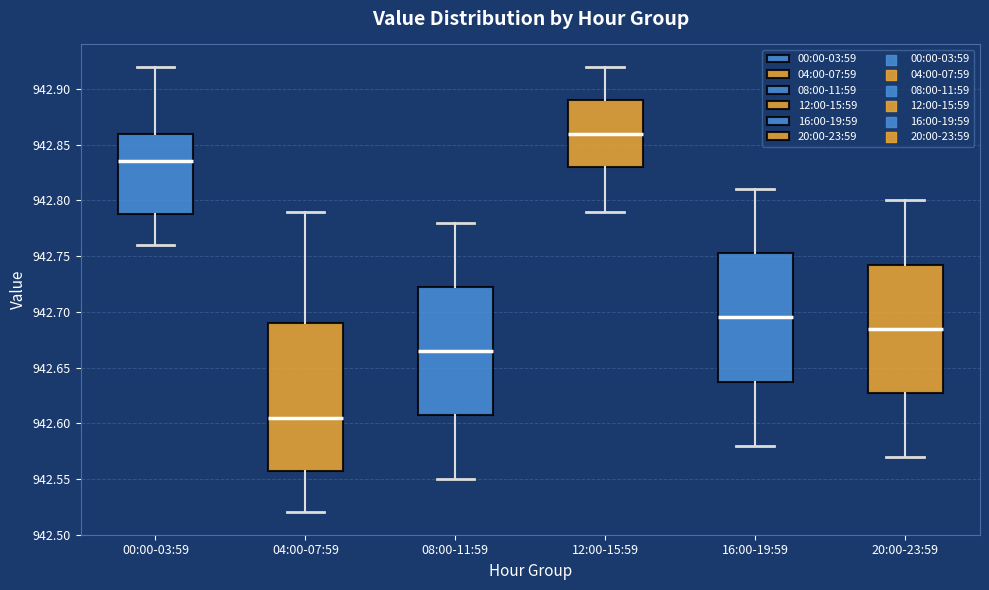

Reading left to right, transcribe this box plot: for each box, give where its median line is, the range the box spans, and where its two whiskers end, as read against the y-axis. The values are not printed on the chart, so give them approximately, as read against the axis.

00:00-03:59: median 942.835, box 942.790 to 942.860, whiskers 942.760 to 942.920
04:00-07:59: median 942.605, box 942.560 to 942.690, whiskers 942.520 to 942.790
08:00-11:59: median 942.665, box 942.610 to 942.725, whiskers 942.550 to 942.780
12:00-15:59: median 942.860, box 942.830 to 942.890, whiskers 942.790 to 942.920
16:00-19:59: median 942.695, box 942.640 to 942.755, whiskers 942.580 to 942.810
20:00-23:59: median 942.685, box 942.630 to 942.745, whiskers 942.570 to 942.800